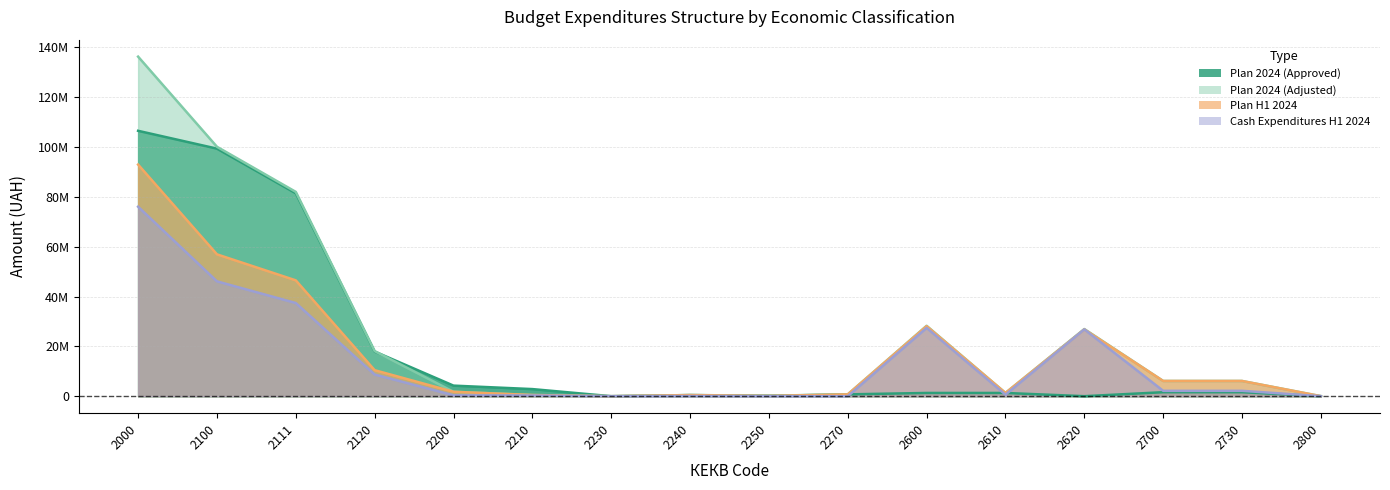

Where is the first local minimum for Plan H1 2024?

2230